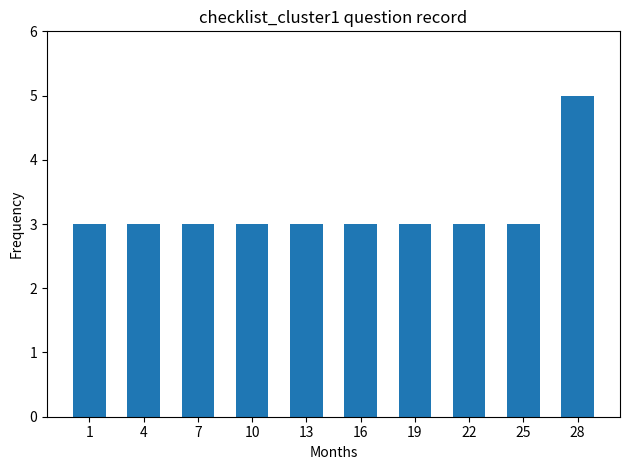

Reading right to left, transcribe all the data shown in this chart.

5	3	3	3	3	3	3	3	3	3